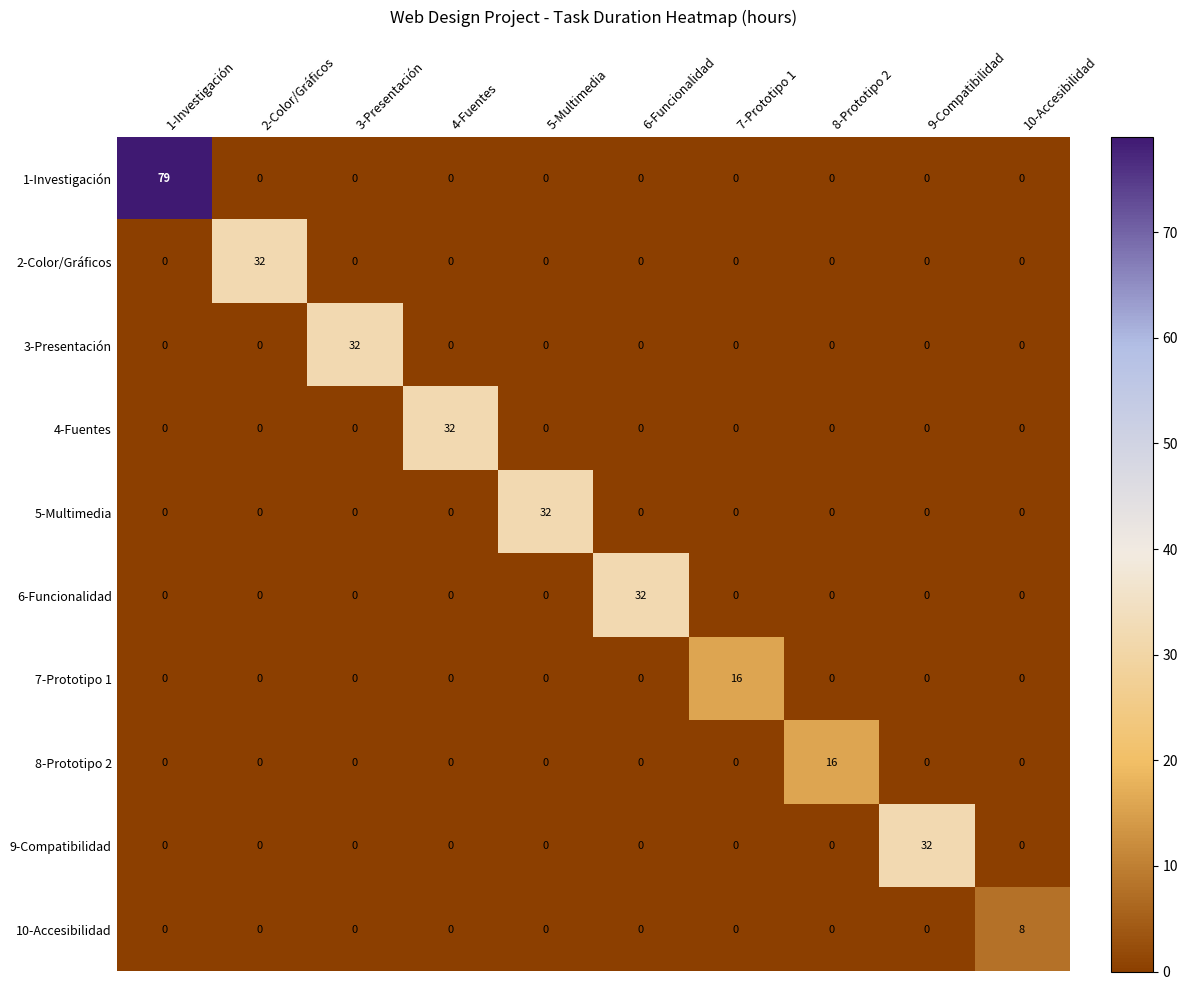

What is the spread (max minus min) of values at 6-Funcionalidad?

32